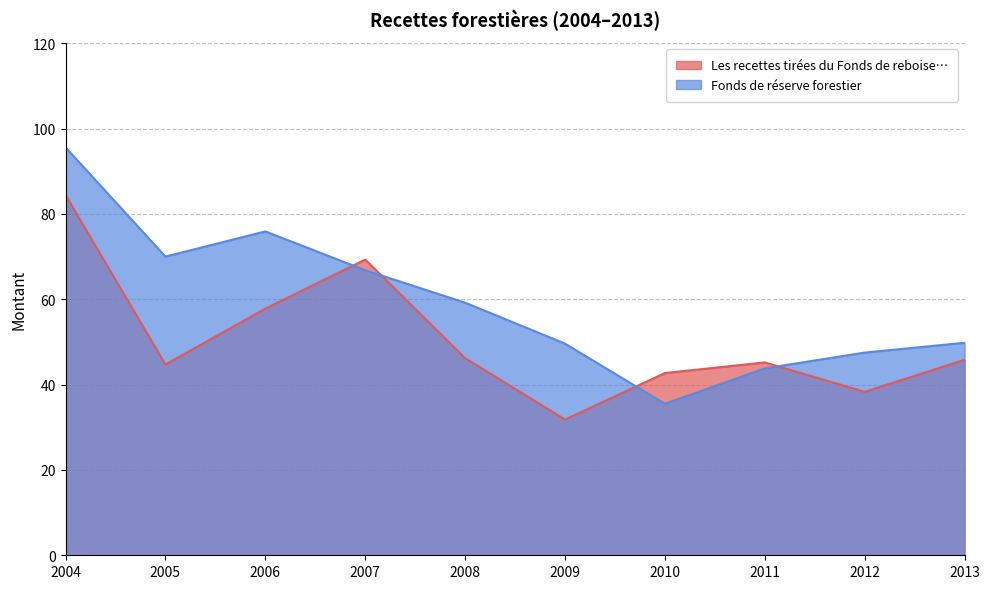

At which category does the chart reach its minimum across all series?

2009